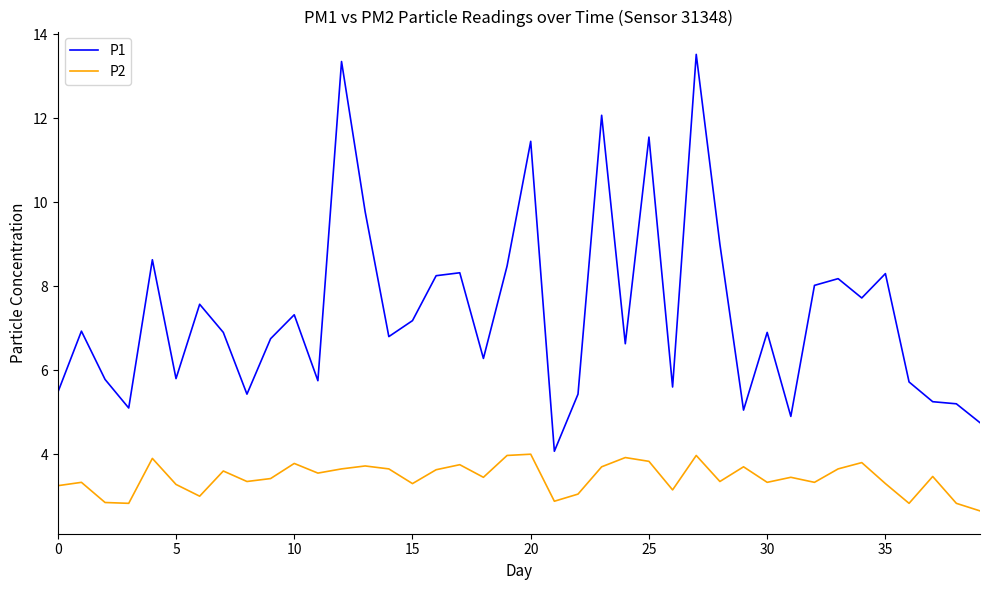

True or false: P1 and P2 intersect in this chart.

False